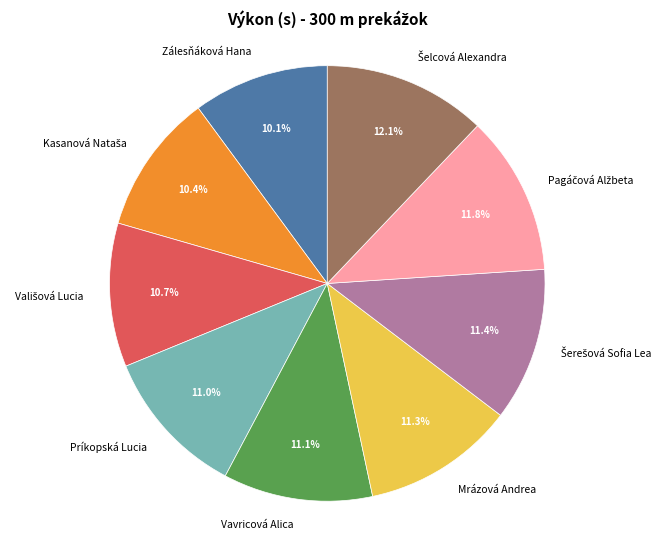

Is there any slice that represents more than half of the pie?

No